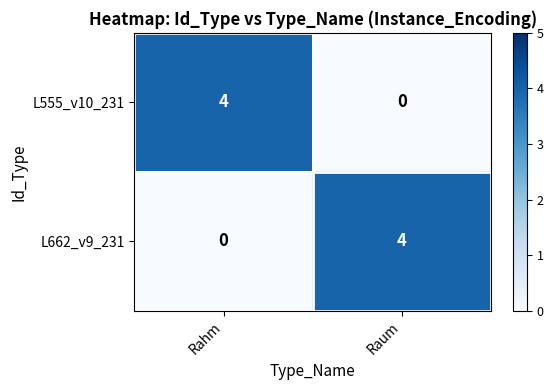

What is the difference between the L662_v9_231 values at Rahm and Raum?

4